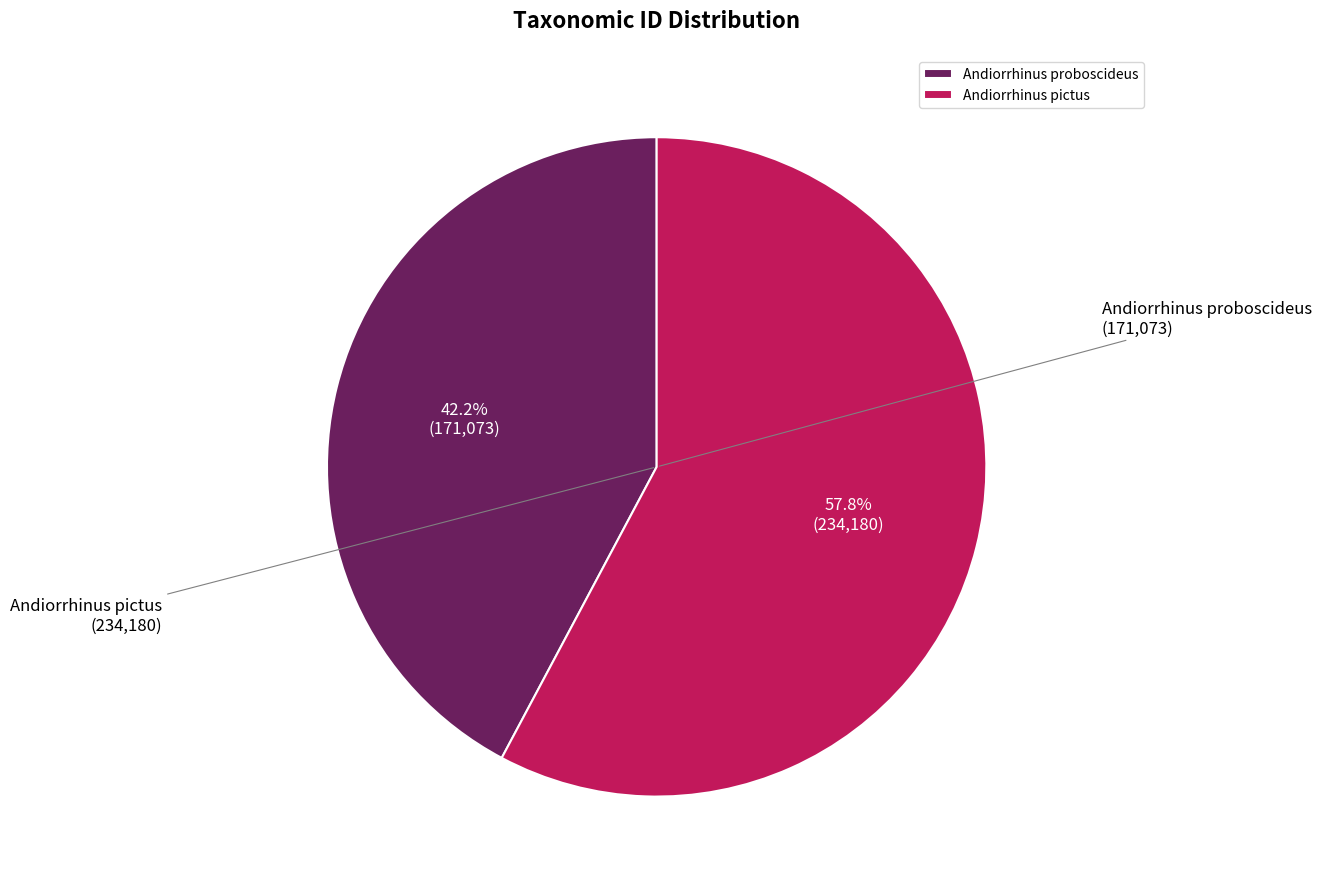

What is the largest slice in the pie chart?

Andiorrhinus pictus